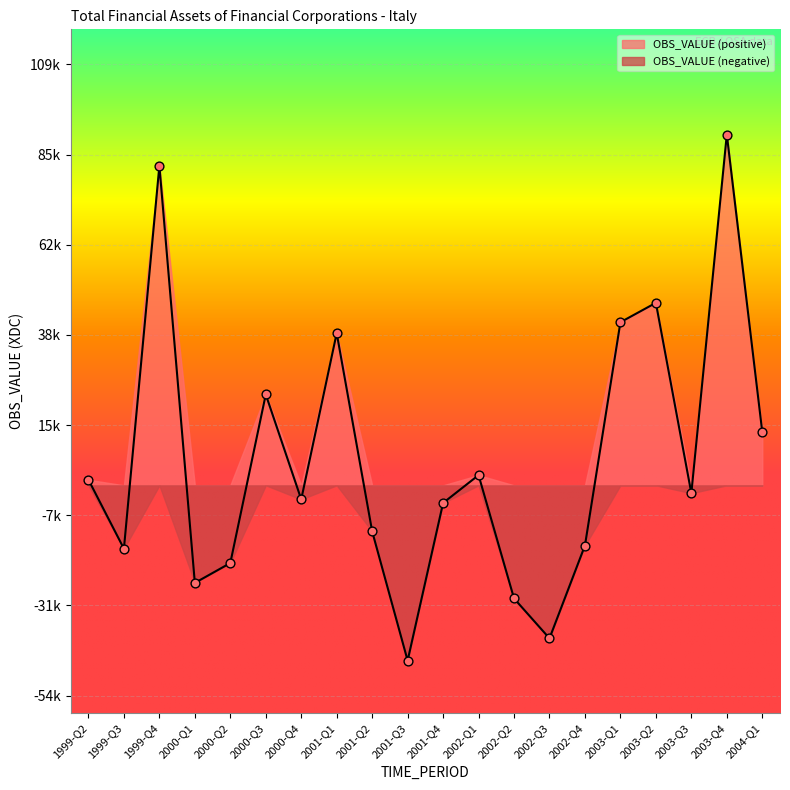

Which has a higher value, 2003-Q3 or 2004-Q1?

2004-Q1